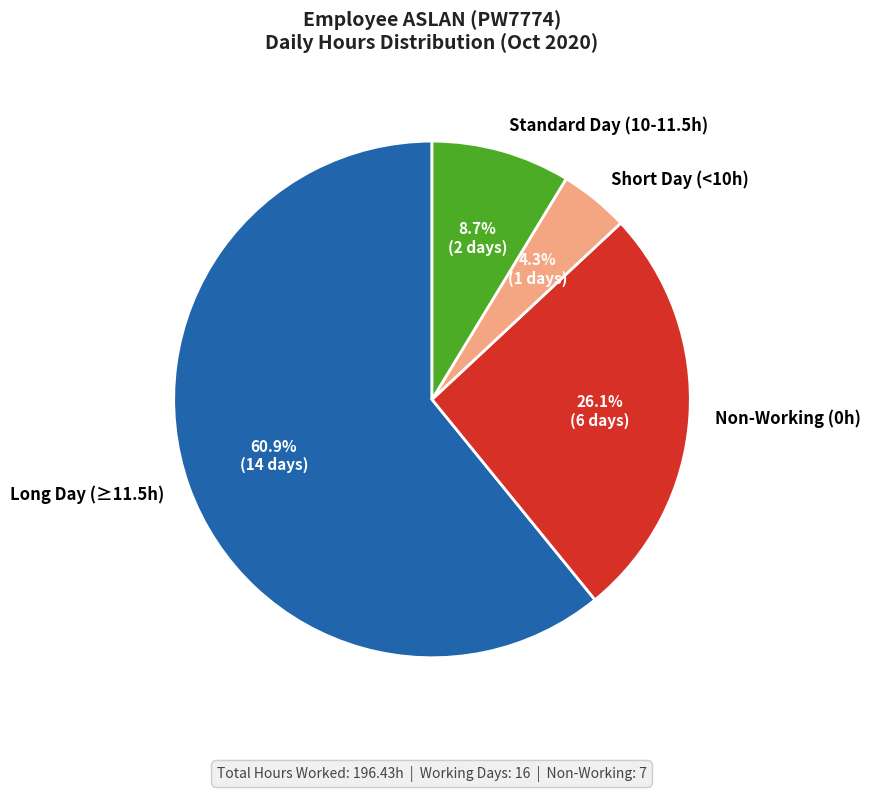

Count the number of slices in the pie.

4